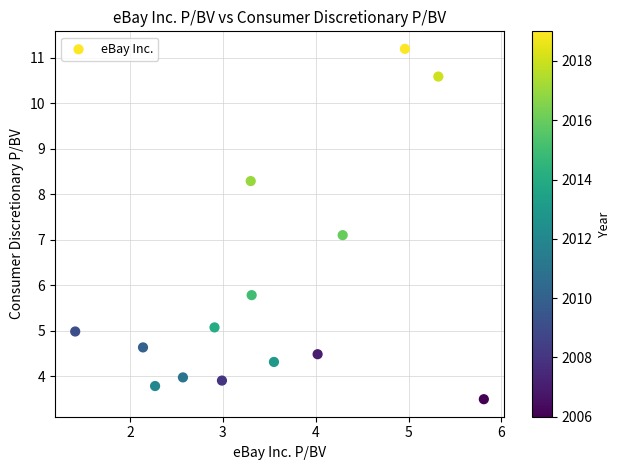

What Y value in the scatter plot is closest to 7?

7.1